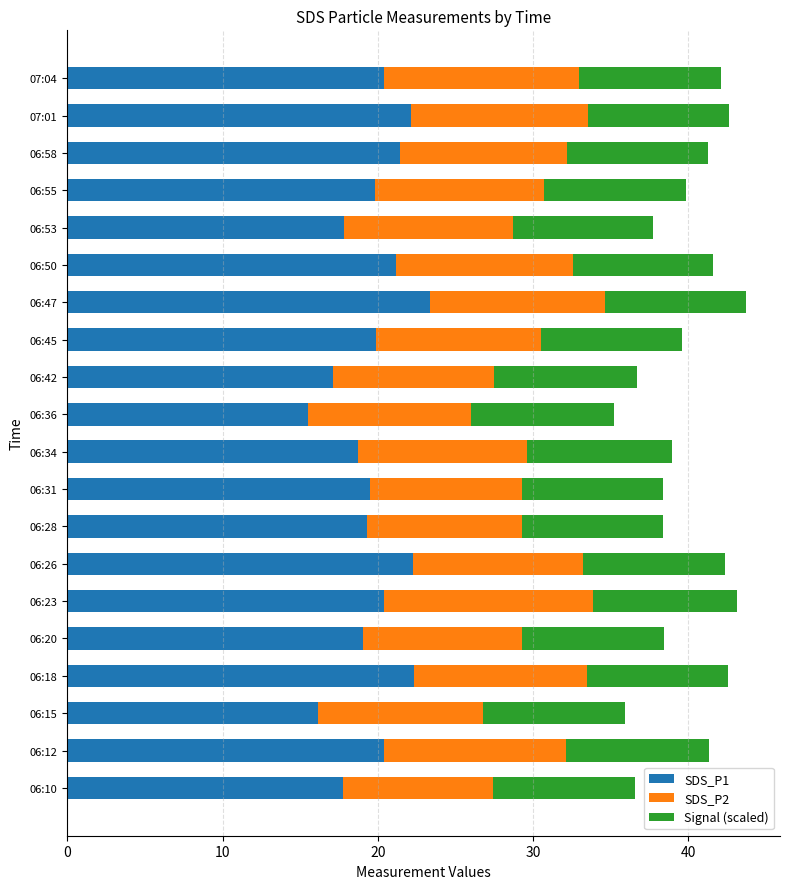

What is the total value across all series at 06:12?

41.3